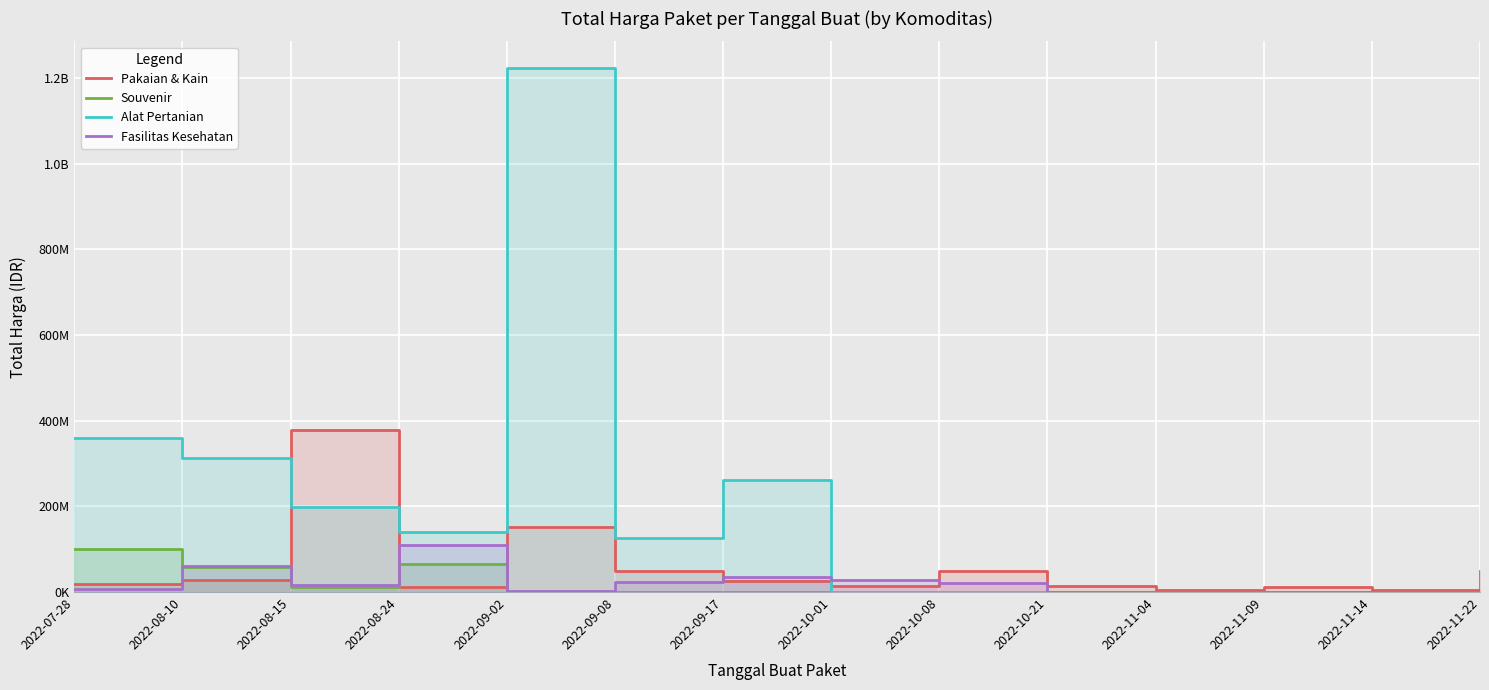

What is the sum of the Alat Pertanian values at 2022-10-21 and 2022-08-15?

199200000